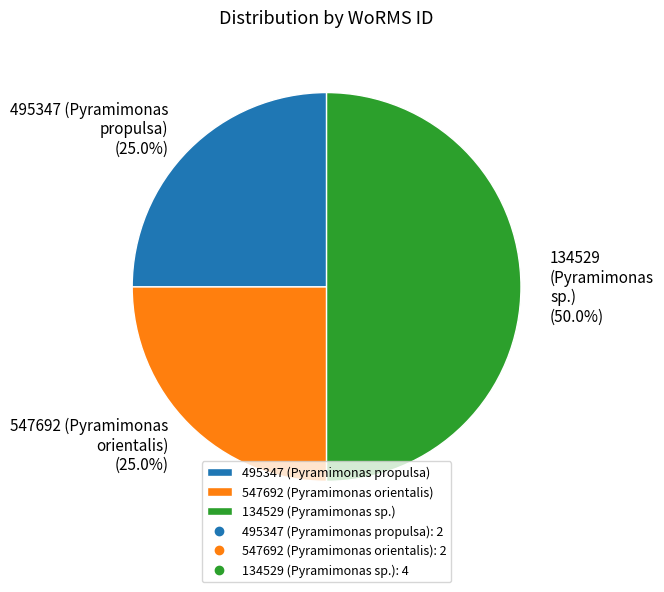

Is the sum of 495347 (Pyramimonas propulsa) and 134529 (Pyramimonas sp.) greater than half?

Yes